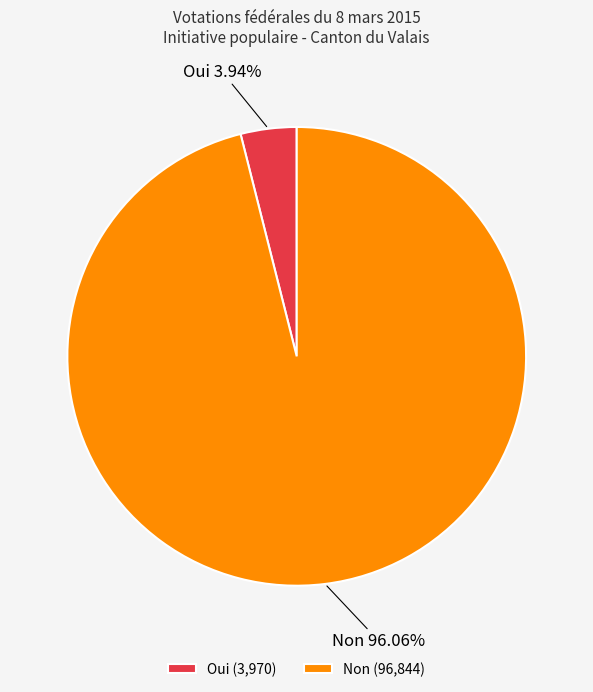

Which slice represents more than half of the pie?

Non